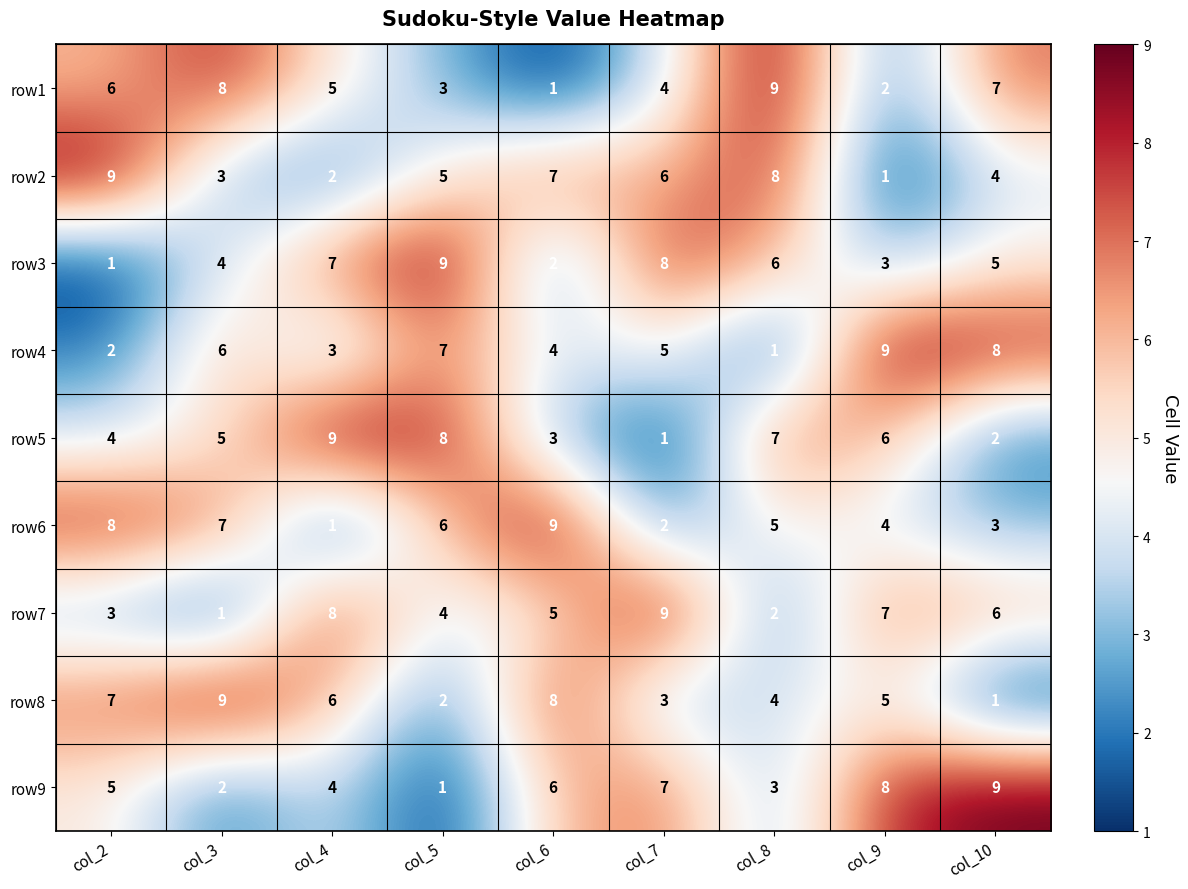

At col_3, list the series in order from largest to smallest.

row8, row1, row6, row4, row5, row3, row2, row9, row7